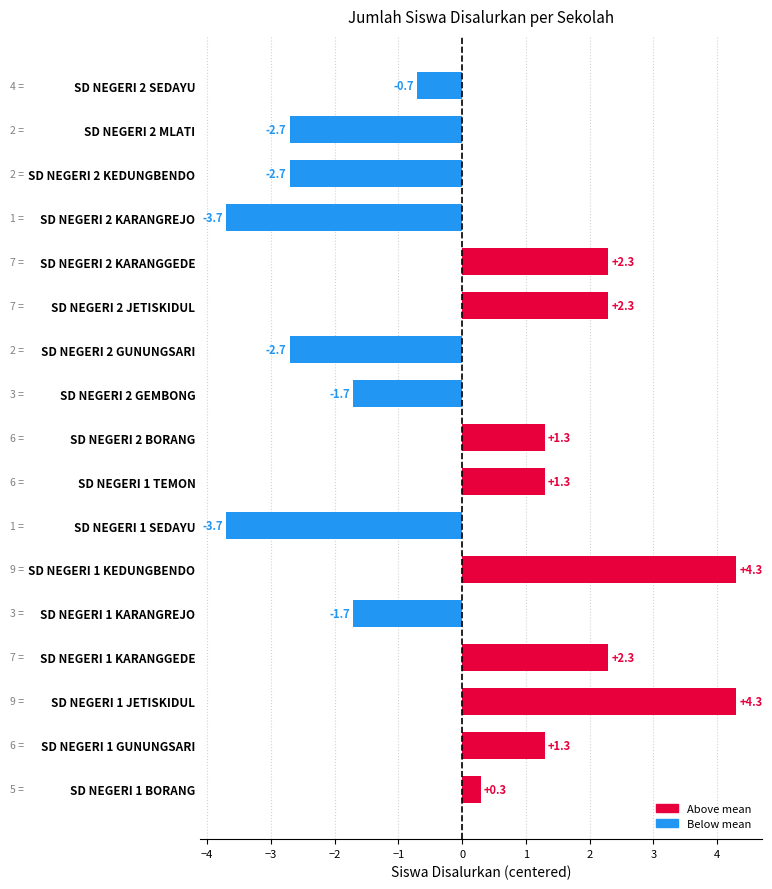

How many data points are less than 0?

8